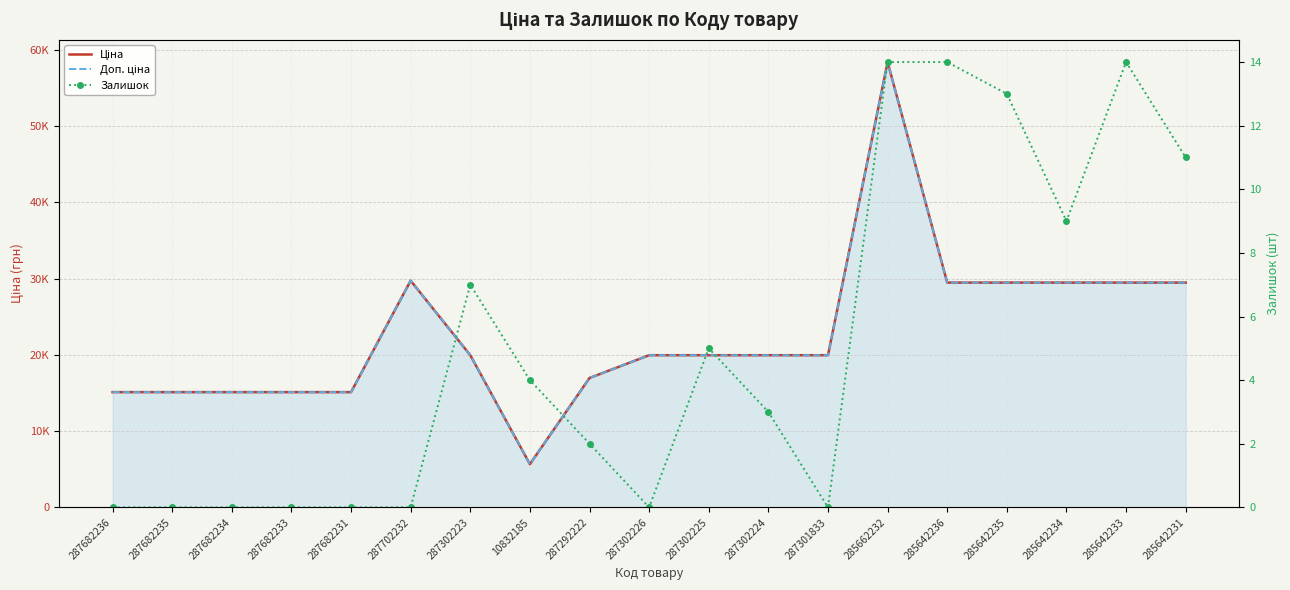

What is the difference between the maximum and minimum values in the Доп. ціна series?

52752.7